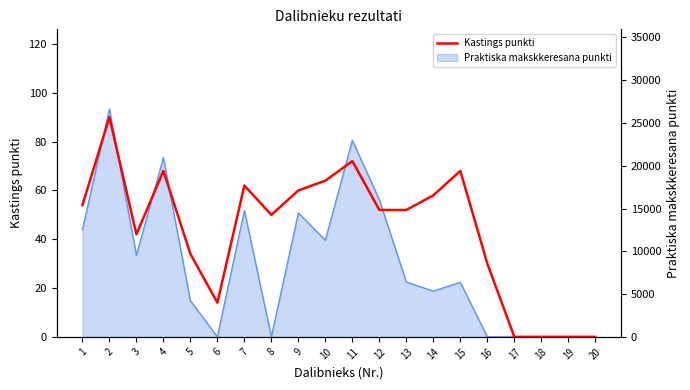

List the labels in order of value, largest first.

2, 11, 4, 15, 10, 7, 9, 14, 1, 12, 13, 8, 3, 5, 16, 6, 17, 18, 19, 20